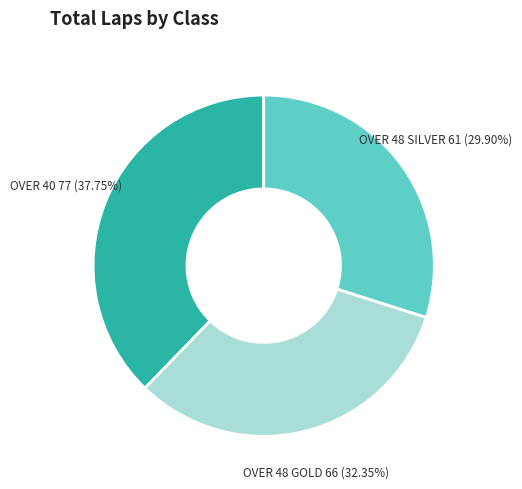

What percentage is the OVER 48 GOLD slice, to the nearest percent?

32%